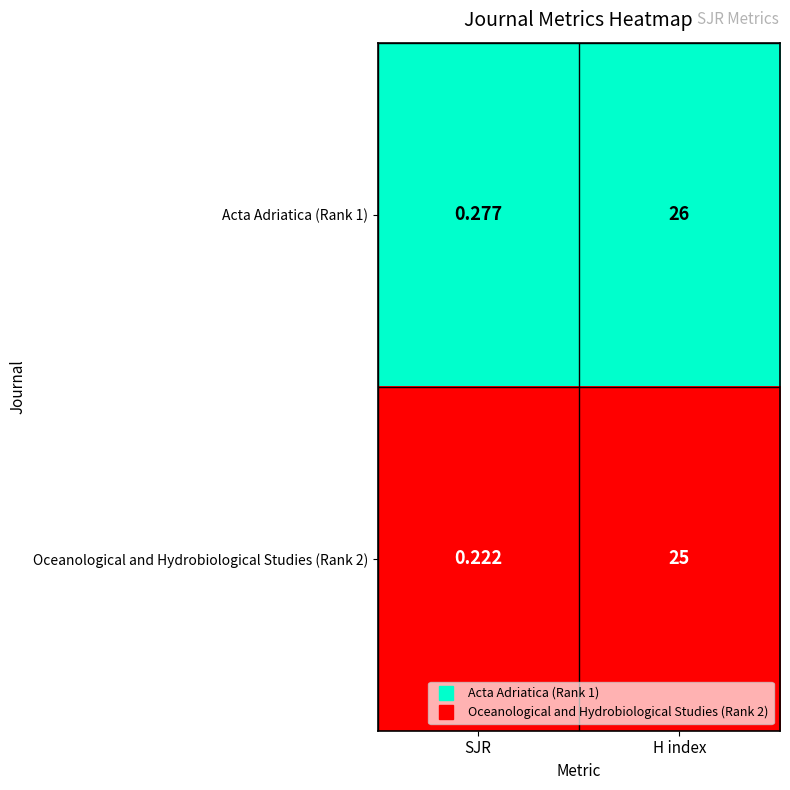

Is the value of Acta Adriatica (Rank 1) at H index greater than the value of Oceanological and Hydrobiological Studies (Rank 2) at SJR?

Yes